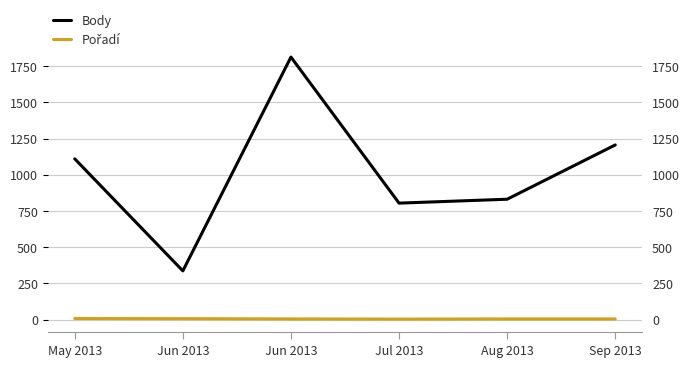

Rank the categories by Body value from lowest to highest.

Jun 2013, Jul 2013, Aug 2013, May 2013, Sep 2013, Jun 2013